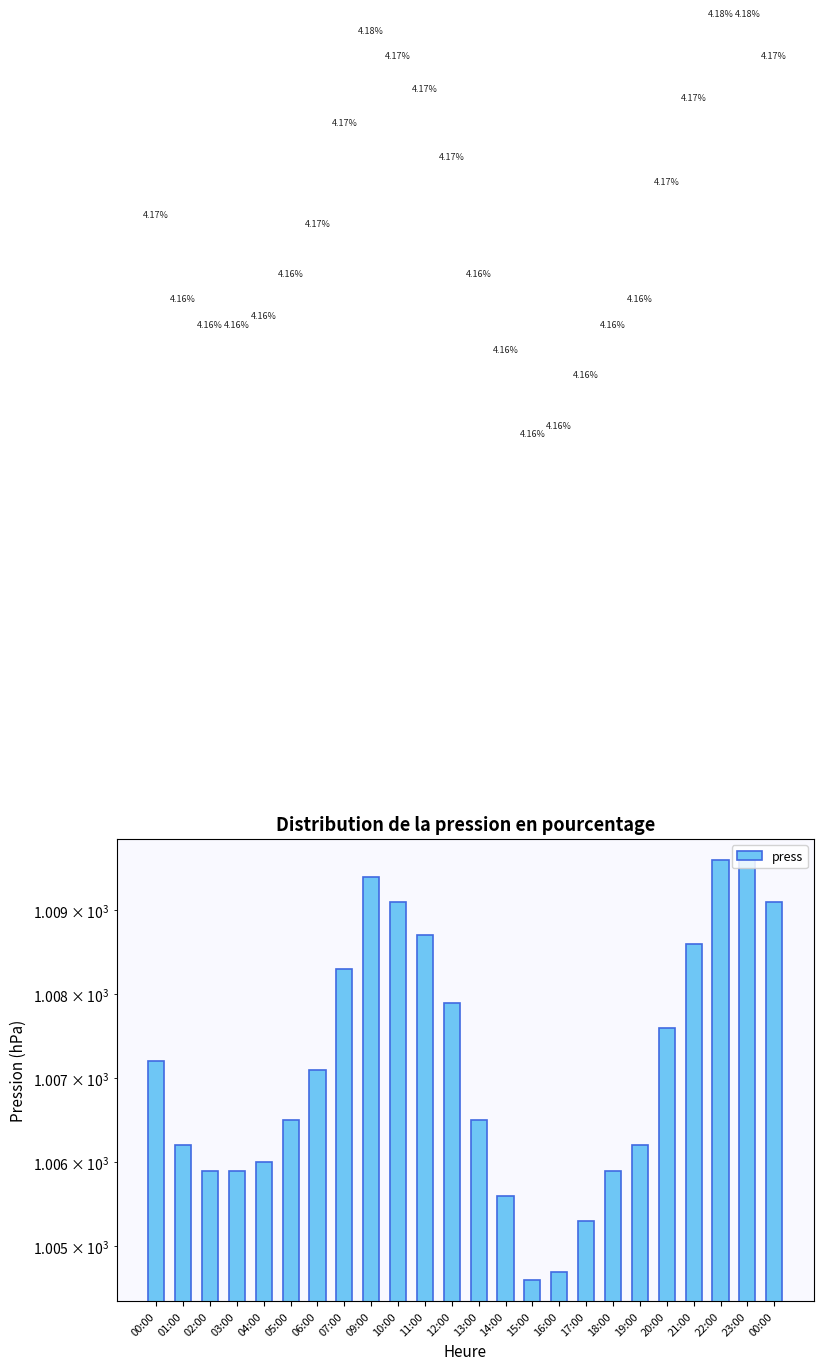

Reading left to right, extract all data points from this chart.

00:00=1007.2	01:00=1006.2	02:00=1005.9	03:00=1005.9	04:00=1006.0	05:00=1006.5	06:00=1007.1	07:00=1008.3	09:00=1009.4	10:00=1009.1	11:00=1008.7	12:00=1007.9	13:00=1006.5	14:00=1005.6	15:00=1004.6	16:00=1004.7	17:00=1005.3	18:00=1005.9	19:00=1006.2	20:00=1007.6	21:00=1008.6	22:00=1009.6	23:00=1009.6	00:00=1009.1